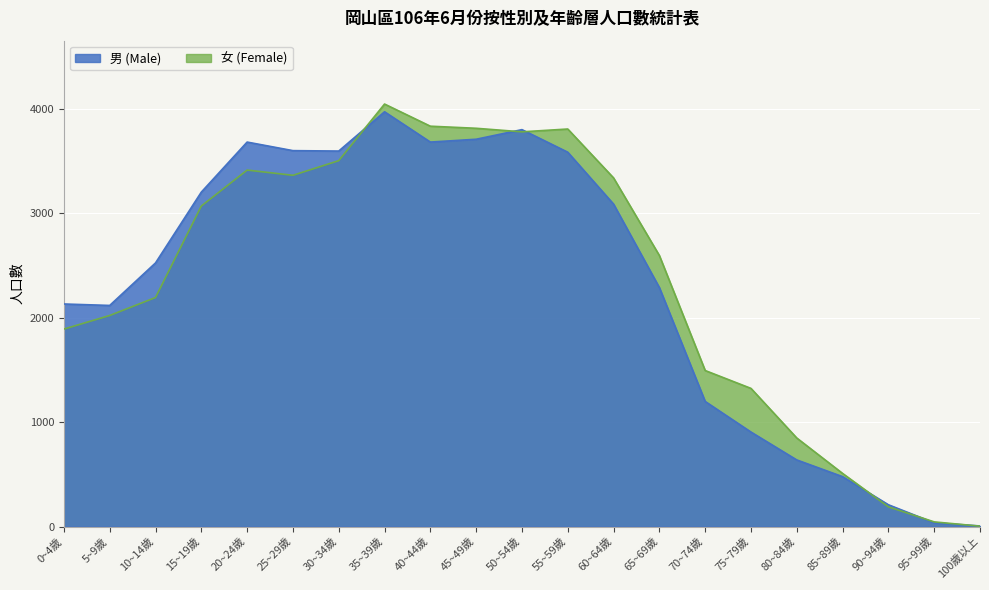

Which series has the widest spread of values?

女 (Female)